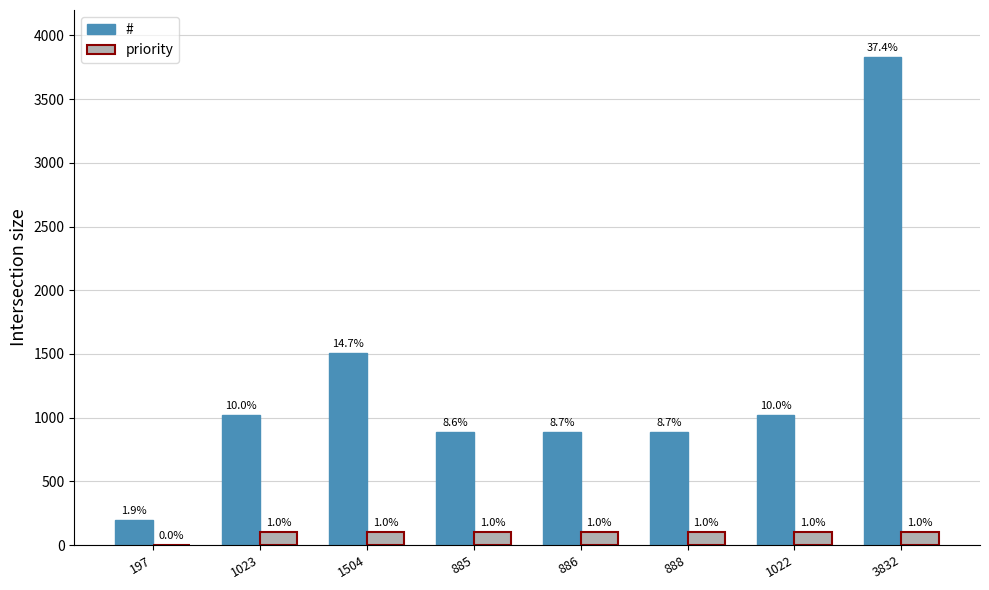

At which category is the sum across all series the highest?

3832